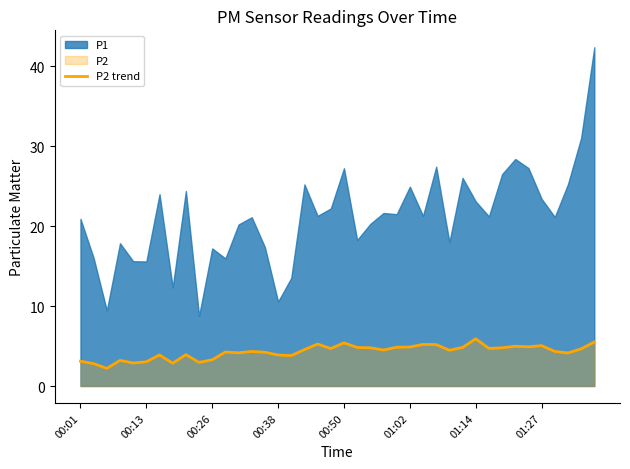

What is the highest value of the P2 trend series?

5.9